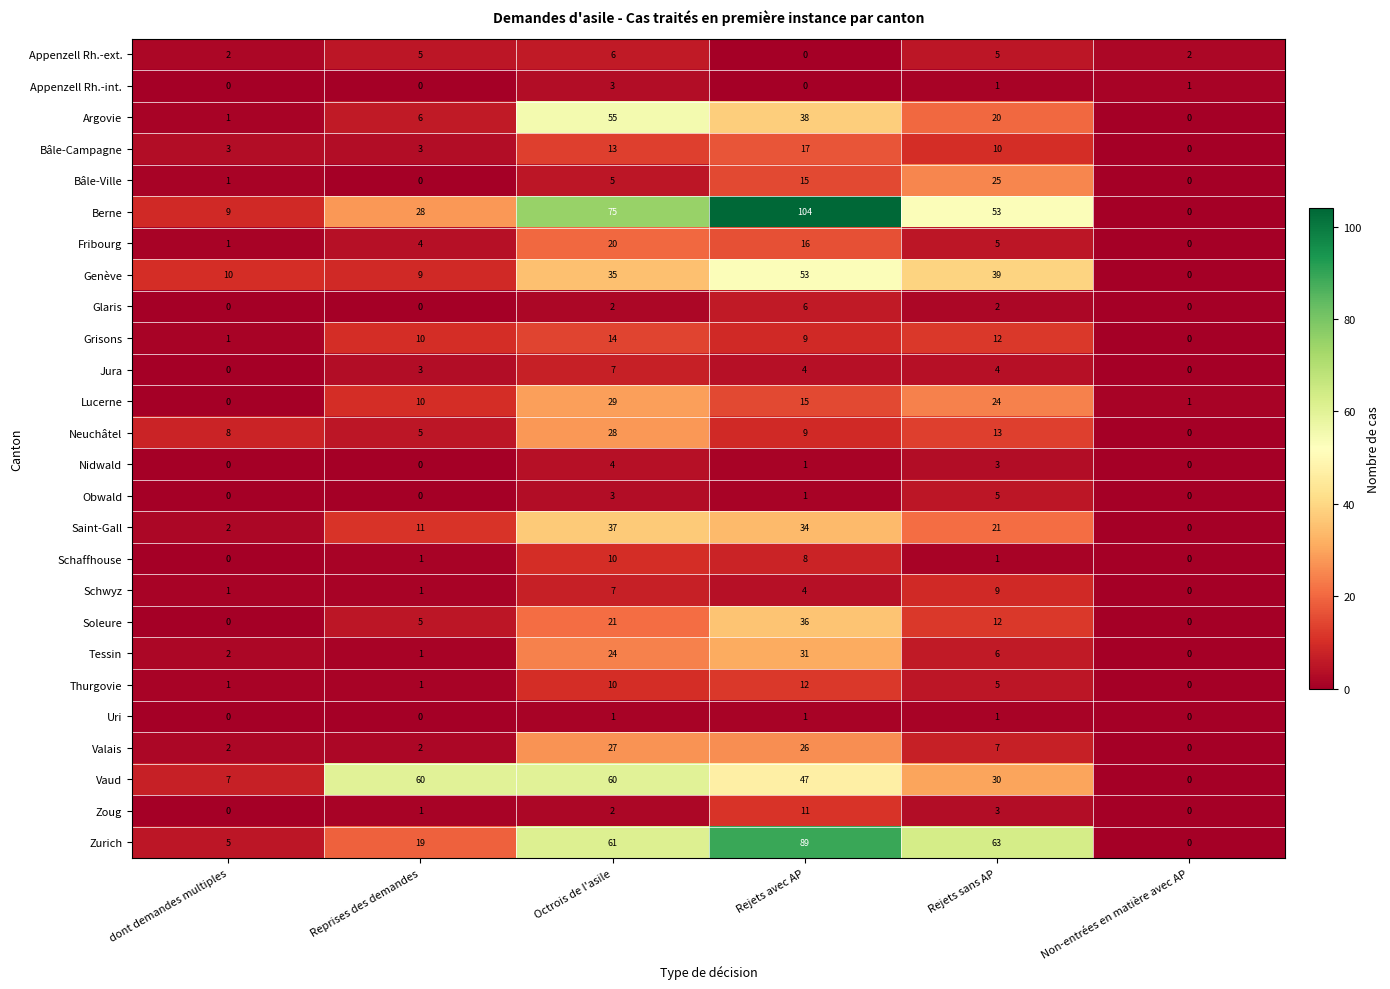

What is the difference between the second highest and minimum values in the Jura series?

4